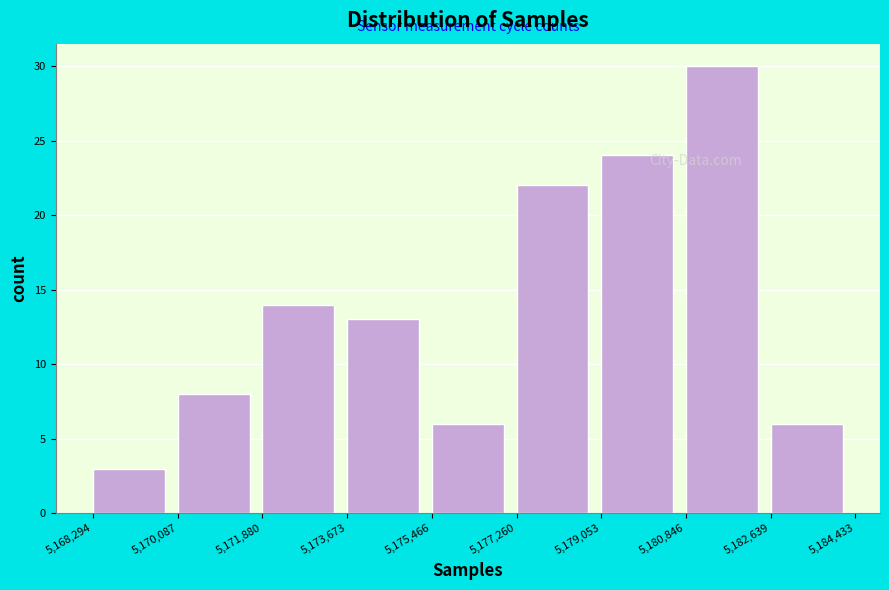

Over which range of the x-axis is the bar tallest?

5,180,846 to 5,182,639